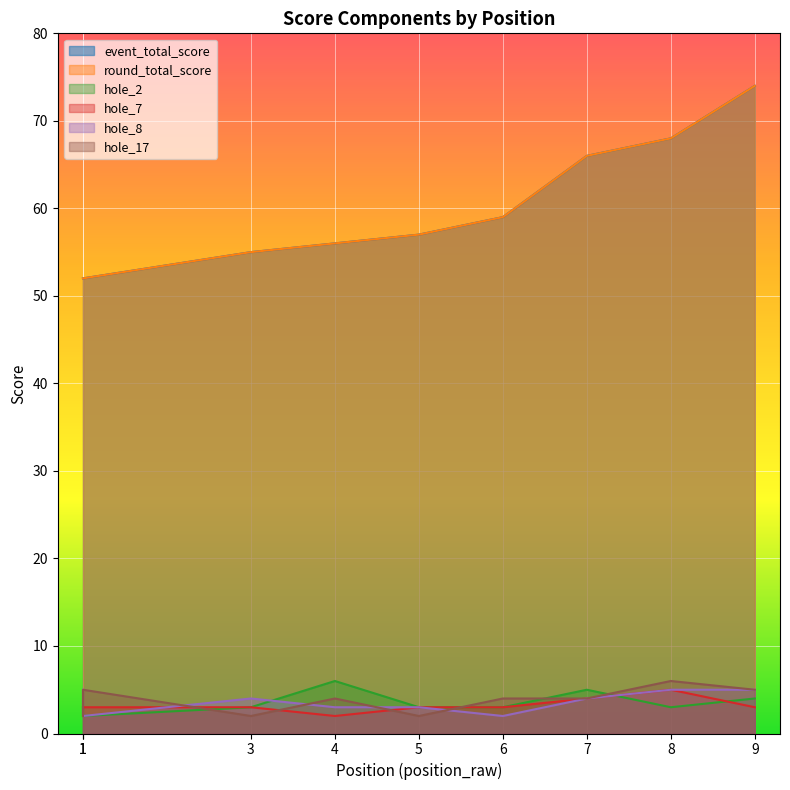

Which category has the highest value in the hole_7 series?

8